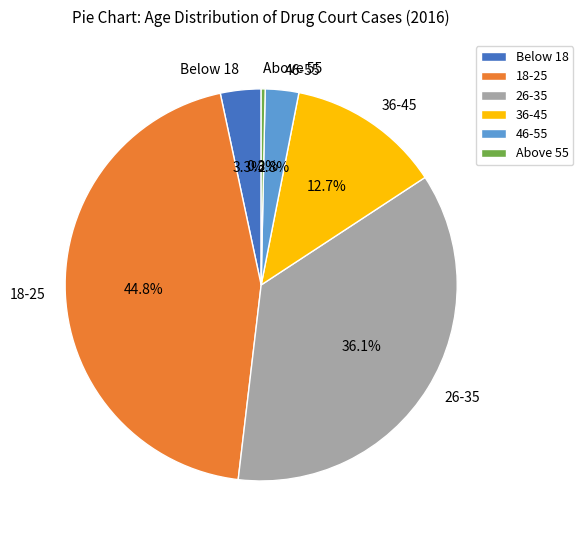

To the nearest percent, what is the average slice percentage?

17%